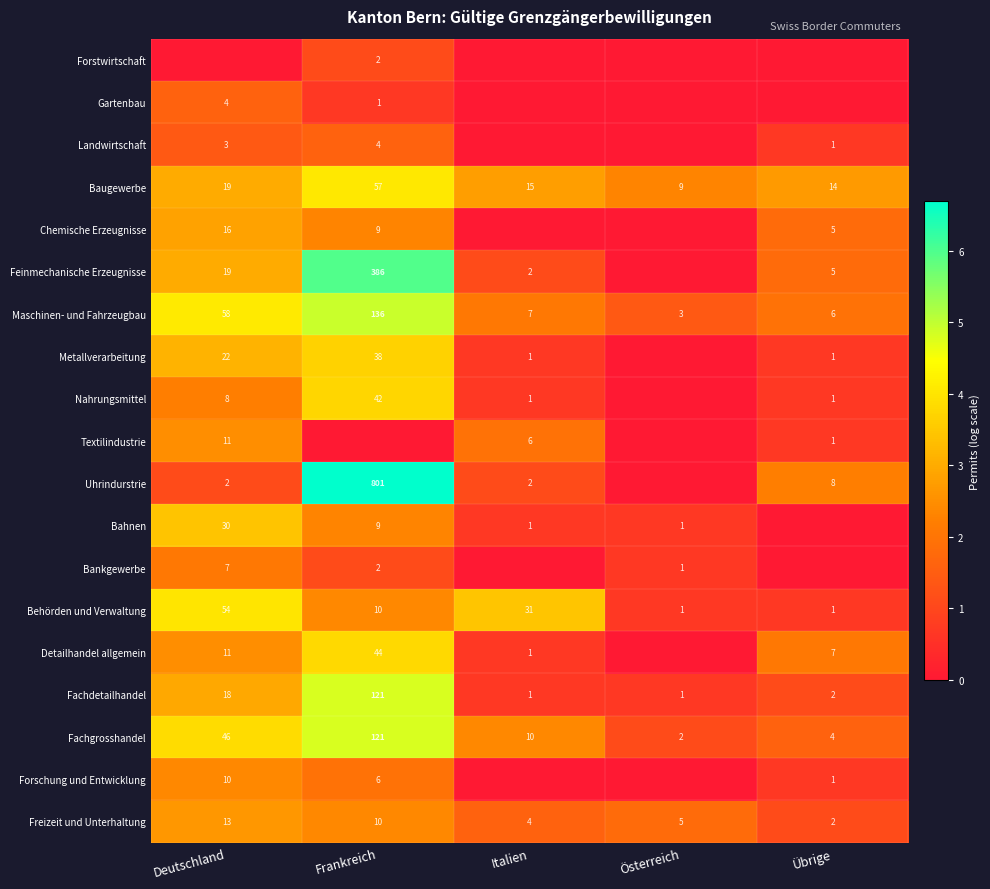

True or false: Maschinen- und Fahrzeugbau has a value of 10 at Übrige.

False